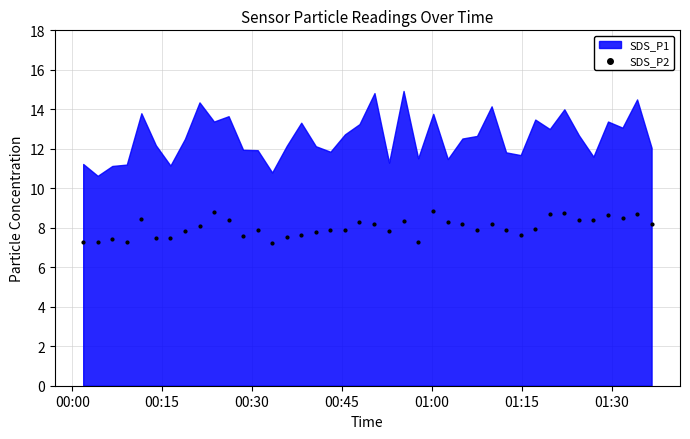

What is the range of Y values (max minus min)?

1.6